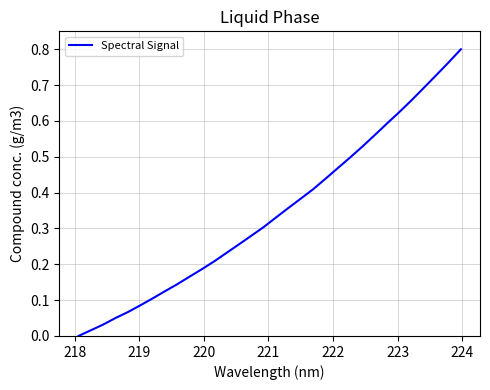

Does the chart display data point markers on the line(s)?

No